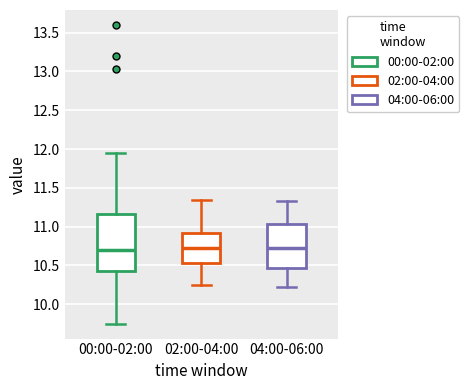

Reading left to right, transcribe this box plot: for each box, give where its median line is, the range the box spans, and where its two whiskers end, as read against the y-axis. The values are not printed on the chart, so give them approximately, as read against the axis.

00:00-02:00: median 10.70, box 10.45 to 11.15, whiskers 9.75 to 11.95
02:00-04:00: median 10.75, box 10.55 to 10.90, whiskers 10.25 to 11.35
04:00-06:00: median 10.75, box 10.45 to 11.05, whiskers 10.20 to 11.35